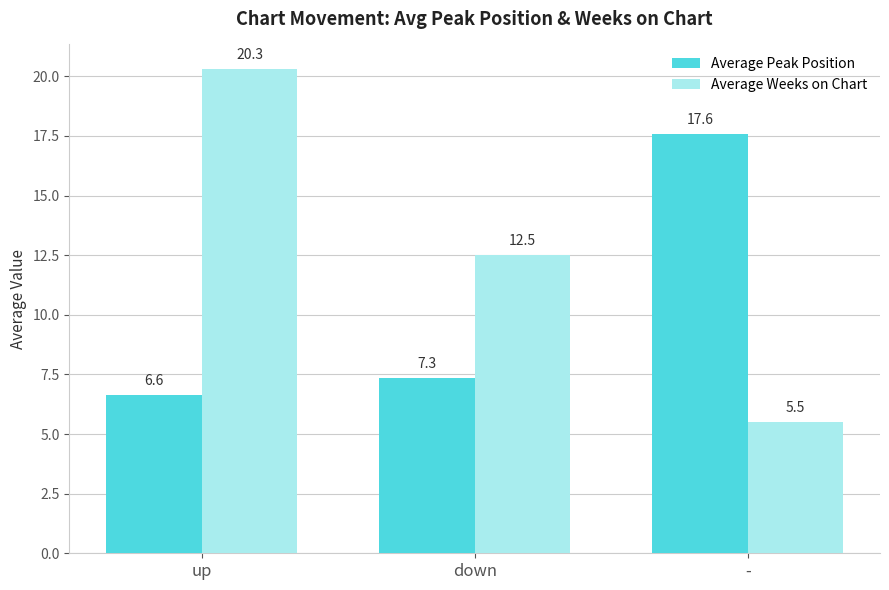

How many data points in Average Weeks on Chart are less than 12?

1